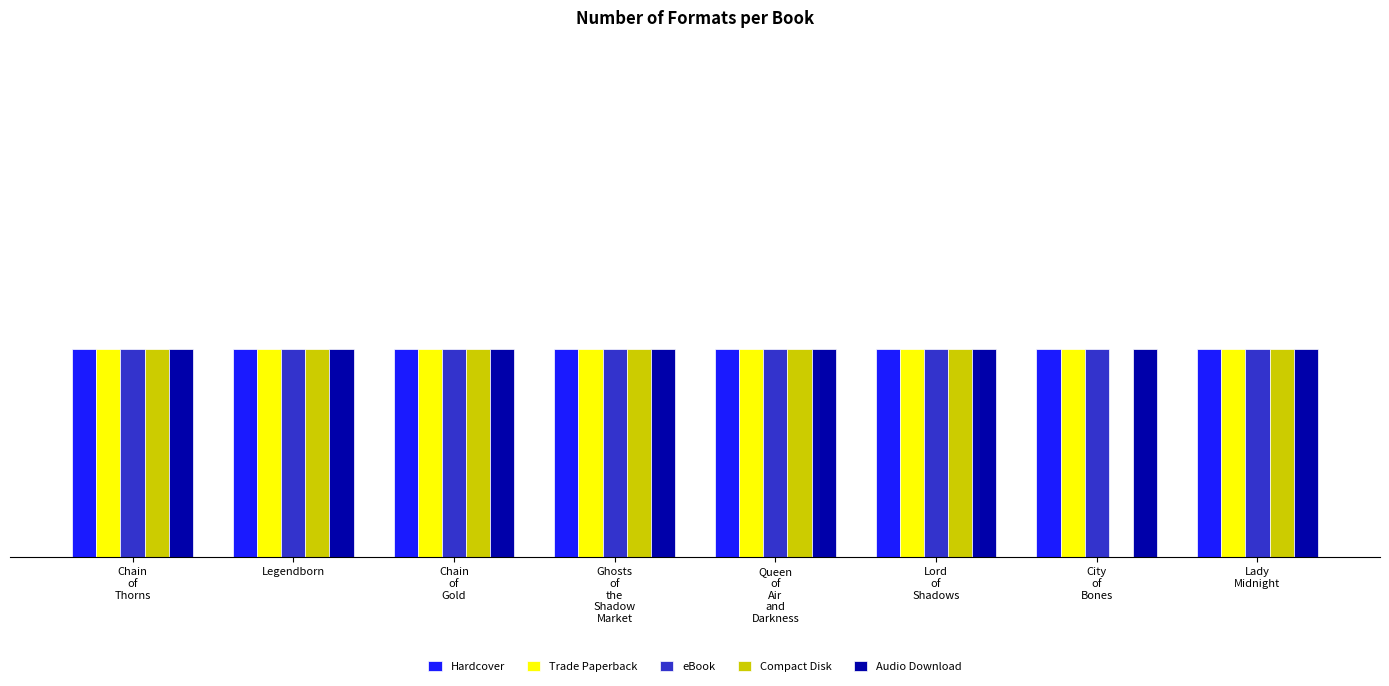

What are all the series names shown in the legend?

Hardcover, Trade Paperback, eBook, Compact Disk, Audio Download